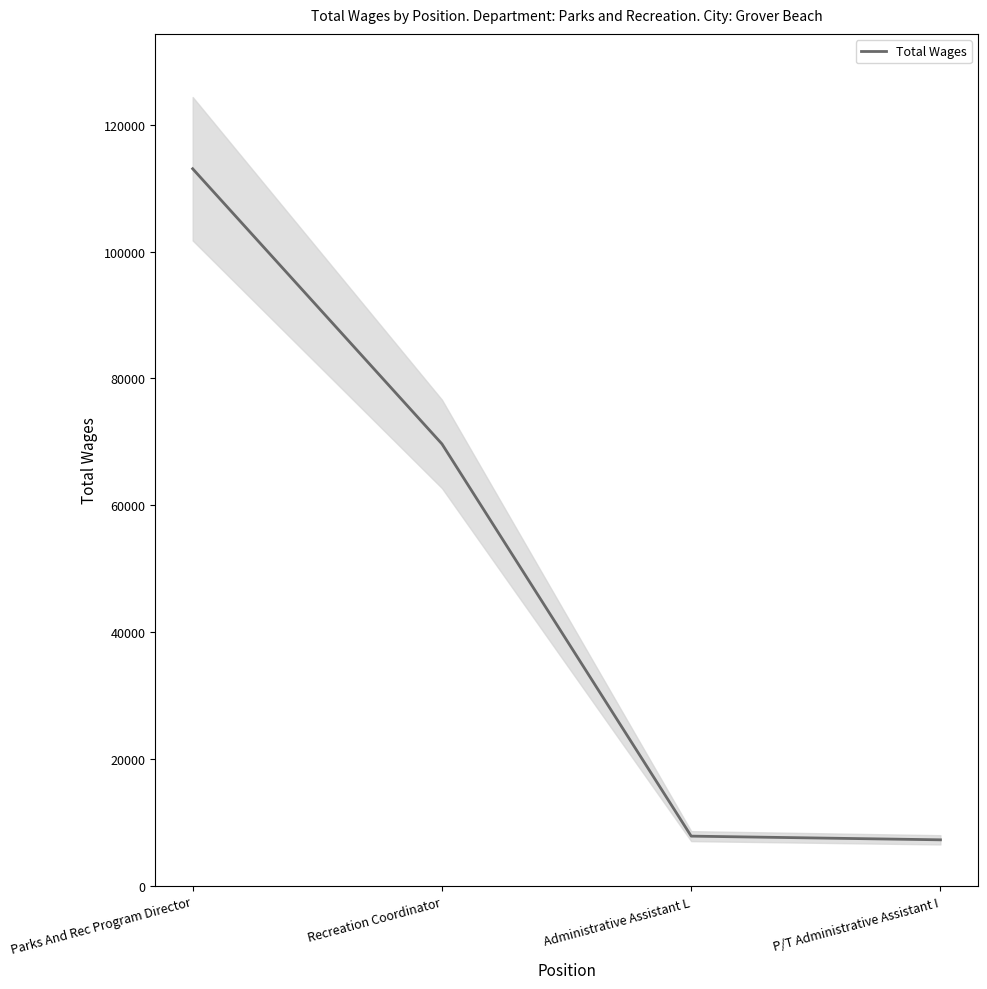

What position from the right is Administrative Assistant L?

2